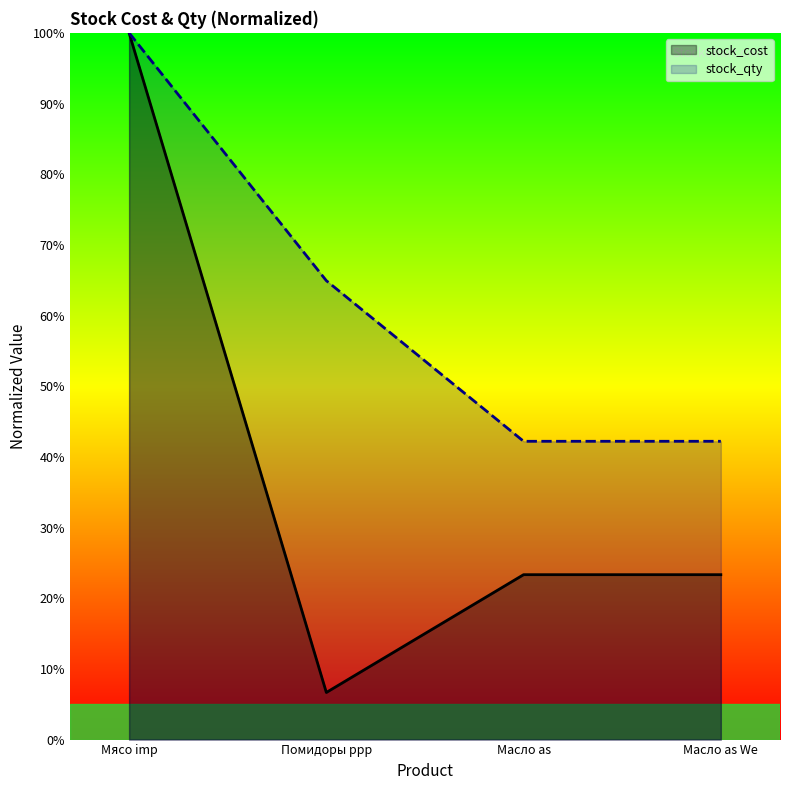

Which category has the highest value in the stock_qty series?

Мясо imp